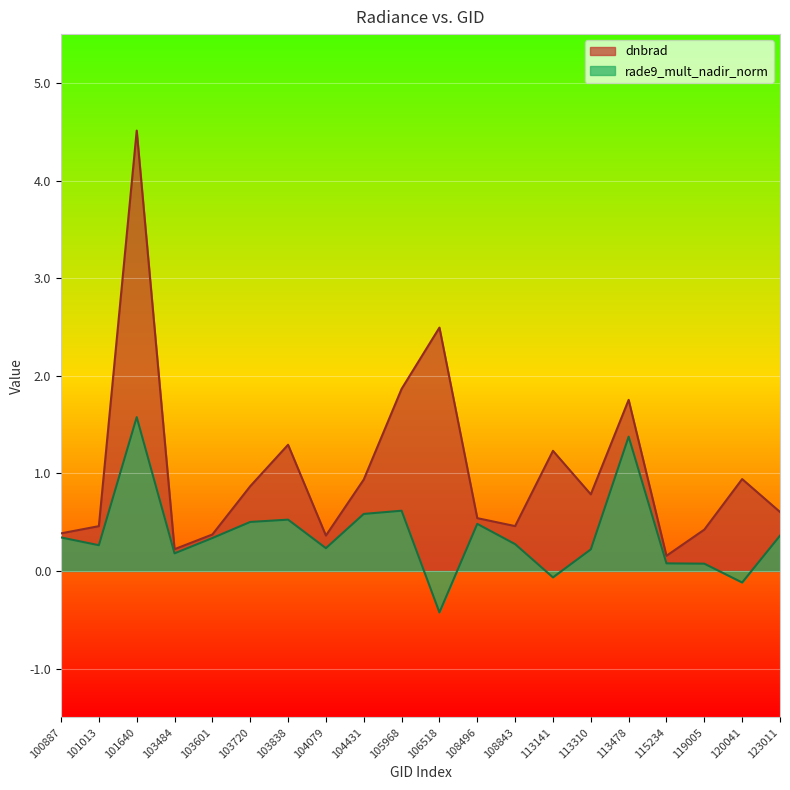

The value of rade9_mult_nadir_norm at 120041 is -0.2. True or false?

False